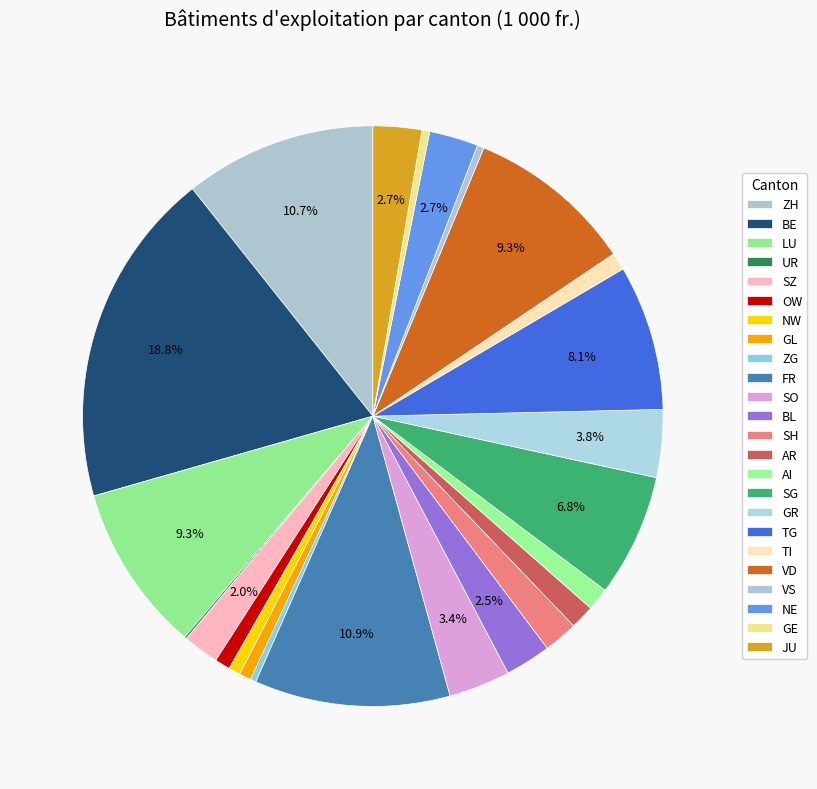

Is there a majority slice in this chart?

No